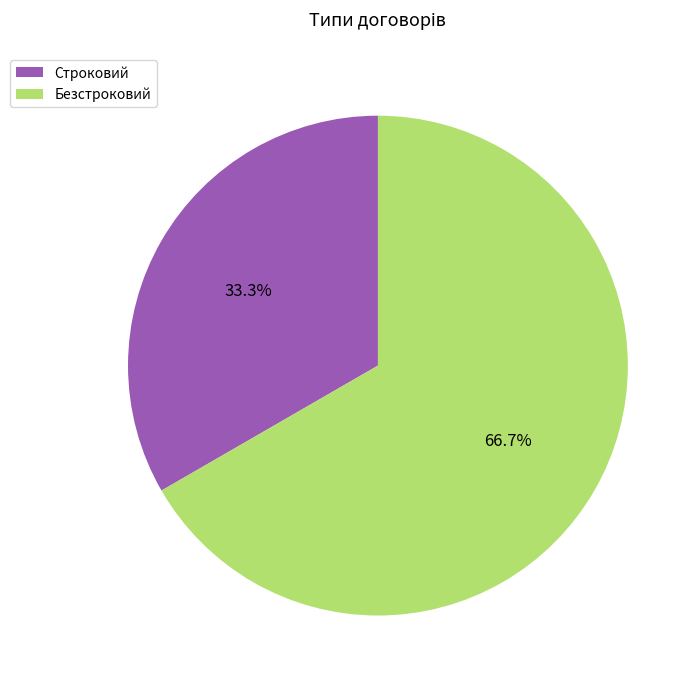

To the nearest percent, what is the average slice percentage?

50%